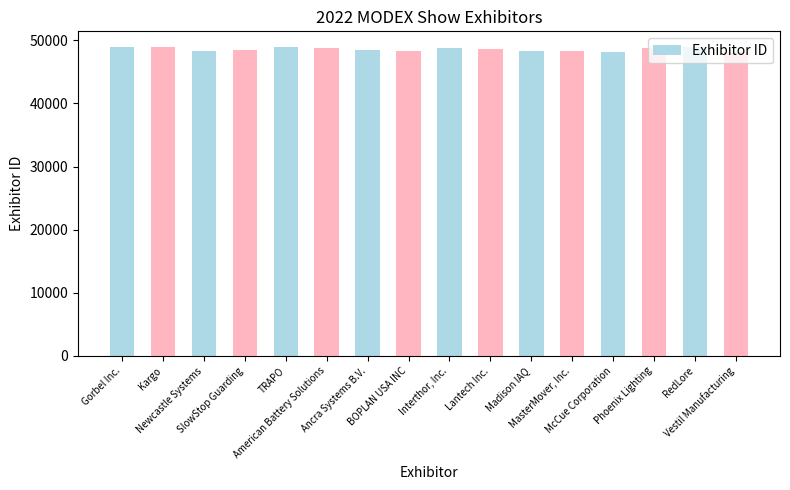

What is the smallest value displayed?

48137